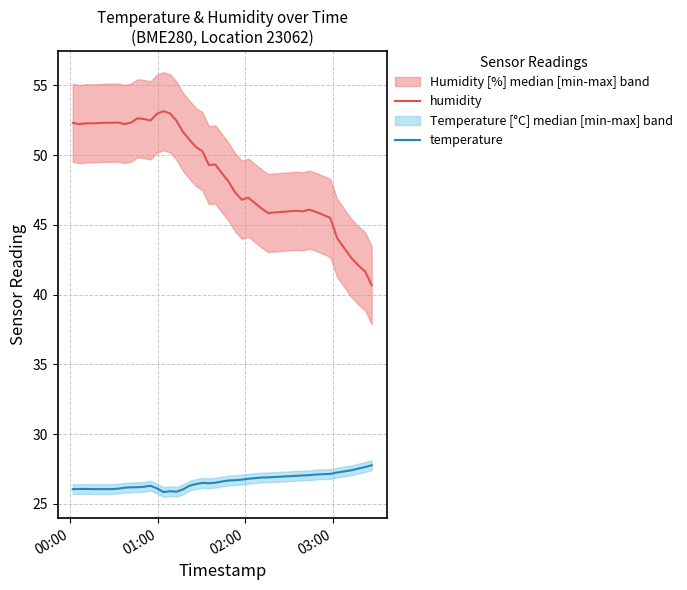

Reading left to right, list all the values displayed in this chart.

humidity: 52.3	52.2	52.3	52.3	52.3	52.3	52.3	52.3	52.2	52.3	52.6	52.6	52.5	53.0	53.1	53.0	52.5	51.7	51.1	50.6	50.3	49.3	49.3	48.7	48.1	47.3	46.8	47.0	46.2	45.9	46.0	46.0	46.1	45.9	45.5	44.1	42.6	42.1	41.7	40.7
temperature: 26.1	26.1	26.1	26.1	26.1	26.1	26.1	26.1	26.1	26.2	26.2	26.2	26.3	26.1	25.8	25.9	25.9	26.0	26.3	26.4	26.5	26.5	26.5	26.6	26.7	26.7	26.7	26.8	26.9	26.9	27.0	27.0	27.1	27.1	27.1	27.2	27.4	27.5	27.6	27.8